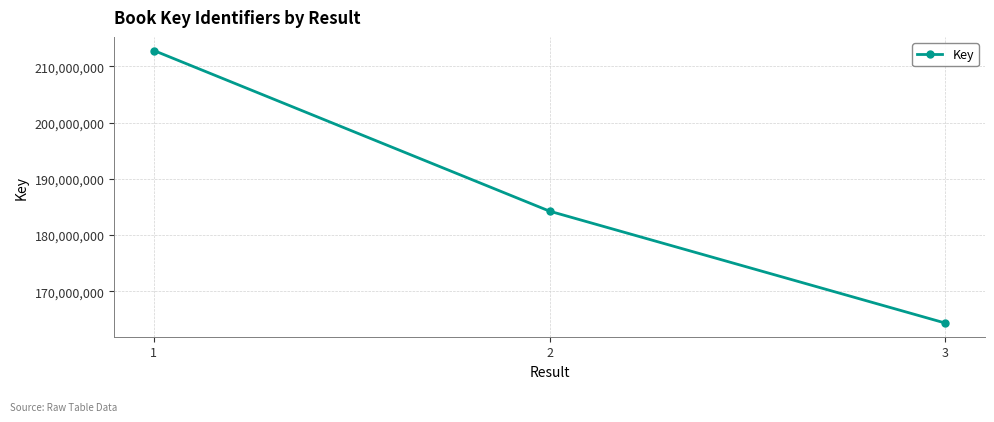

Approximately how many times larger is the value at 2 compared to 1?

0.9